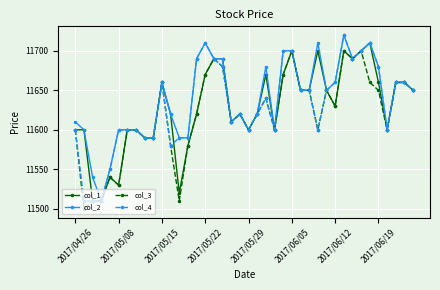

What is the minimum value for col_3?

11500